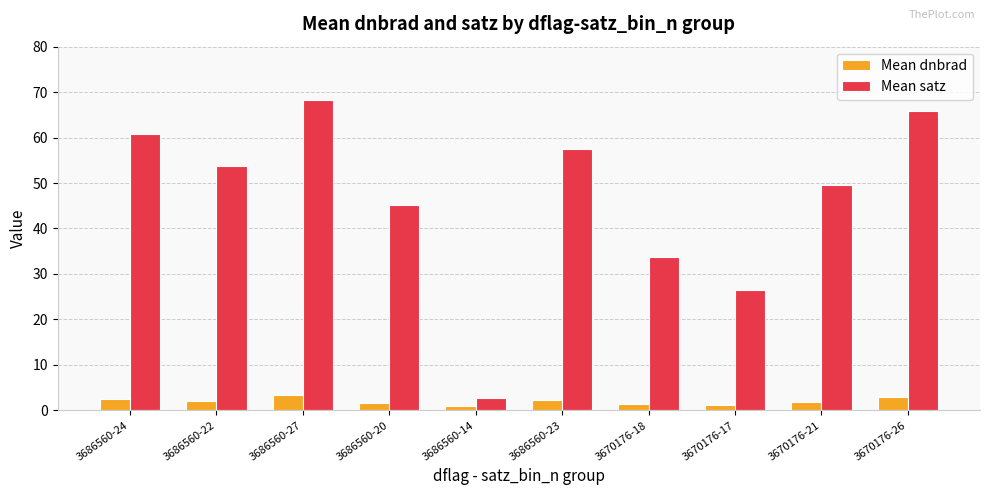

At which label does Mean satz first exceed 53?

3686560-24